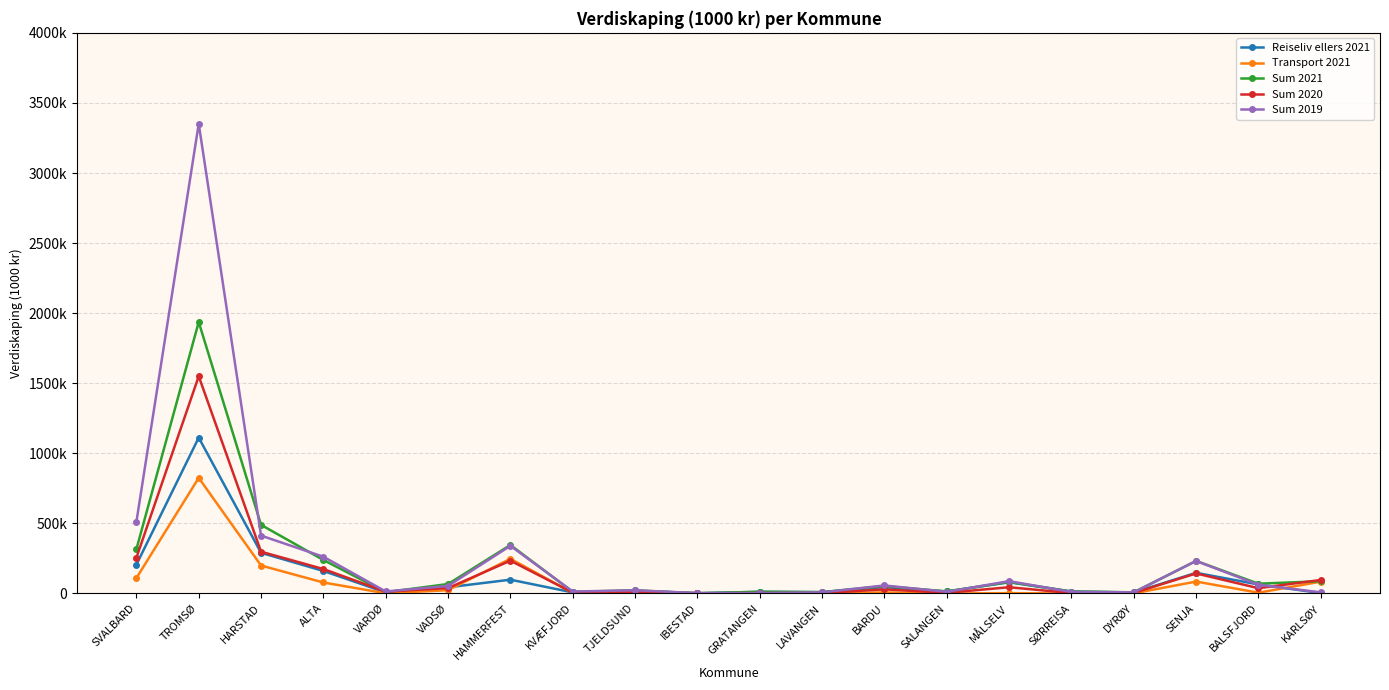

List the series in order of their overall mean, lowest first.

Transport 2021, Reiseliv ellers 2021, Sum 2020, Sum 2021, Sum 2019